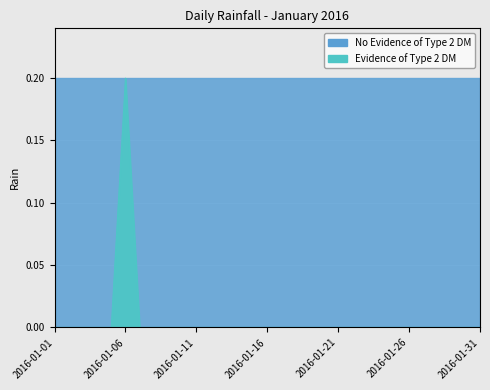

What is the greatest value displayed?

0.2